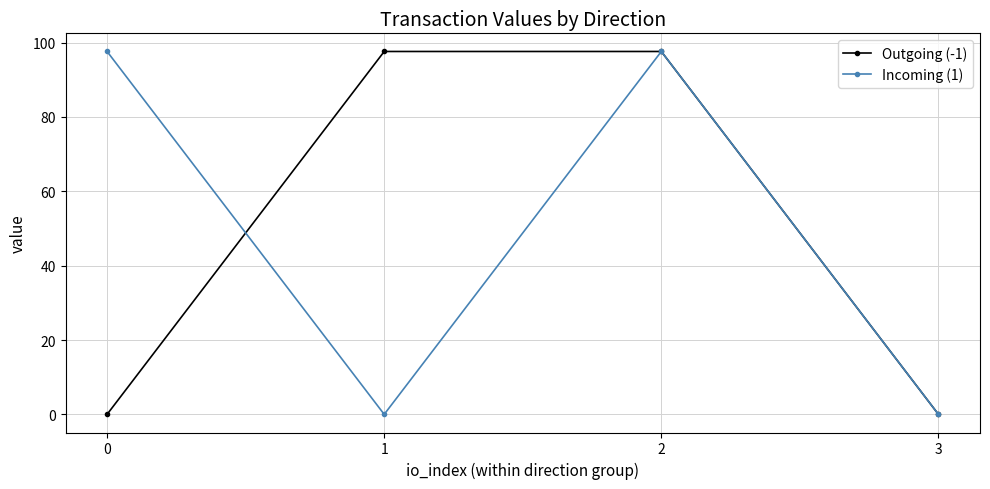

What is the difference between the second highest and minimum values in the Outgoing (-1) series?

97.6